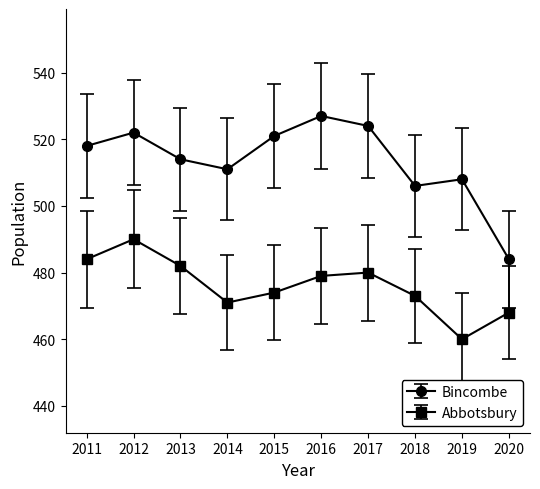

True or false: Abbotsbury and Bincombe cross at least once.

False